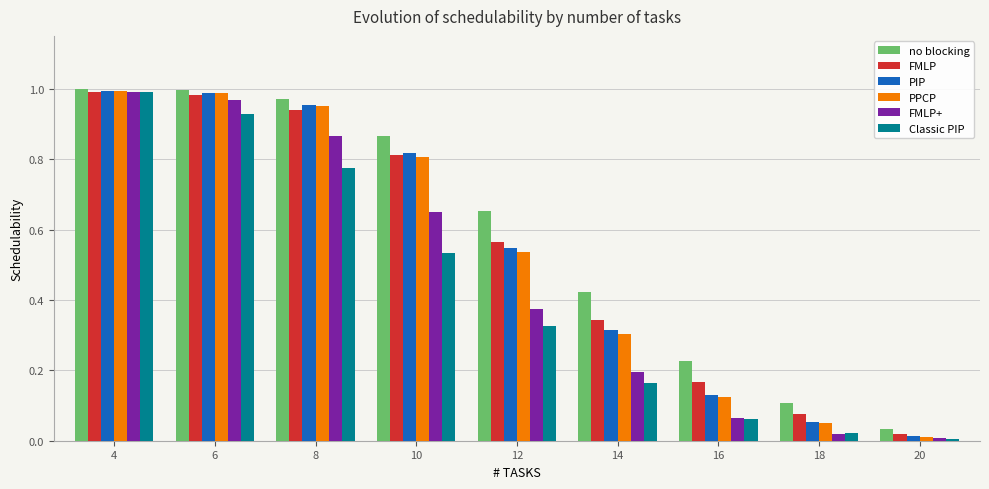

What is the sum of all FMLP+ values?

4.1